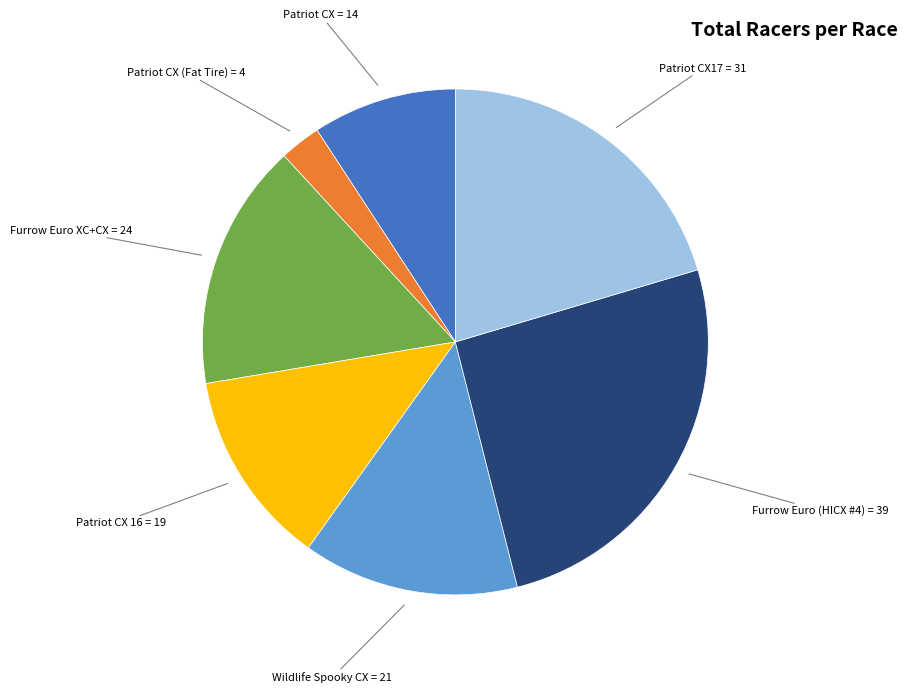

How many segments does this pie chart have?

7